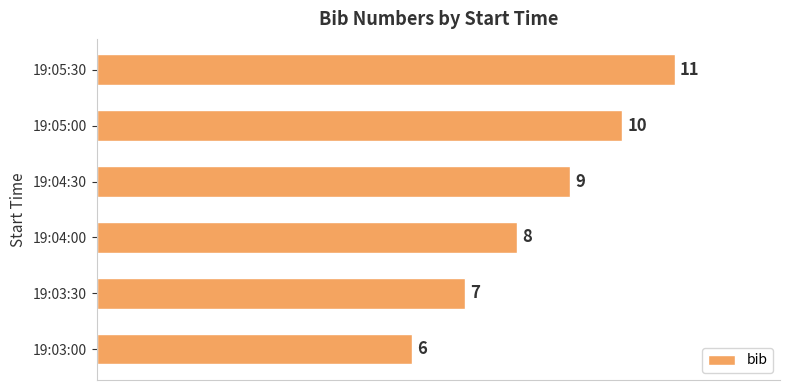

What is the smallest value displayed?

6